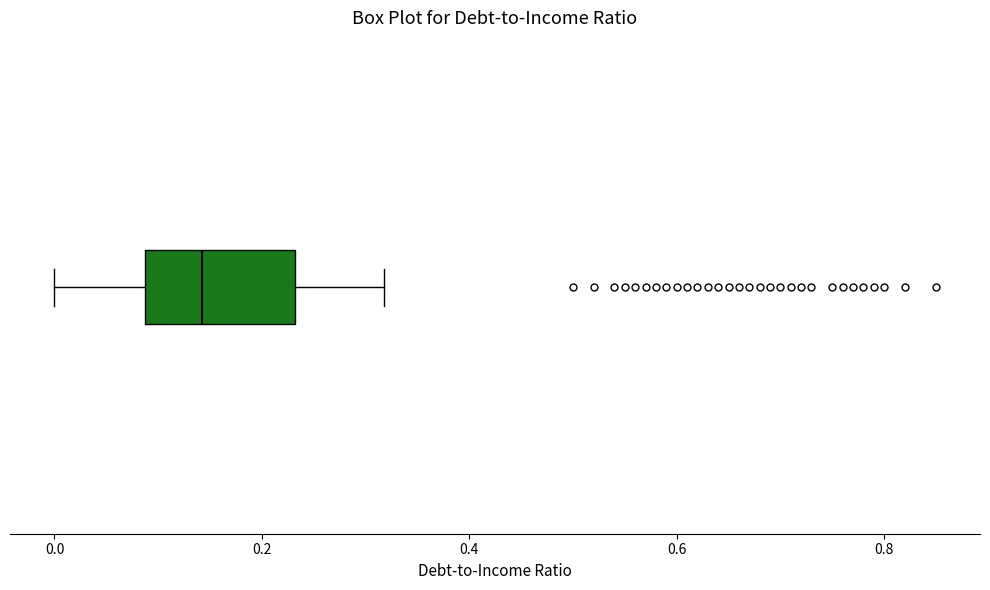

Read this box plot against the x-axis: the position of the median line, the range covered by the box, and the ends of both whiskers. The values are not printed on the chart, so give them approximately, as read against the axis.

median 0.14, box 0.08 to 0.24, whiskers 0.00 to 0.32